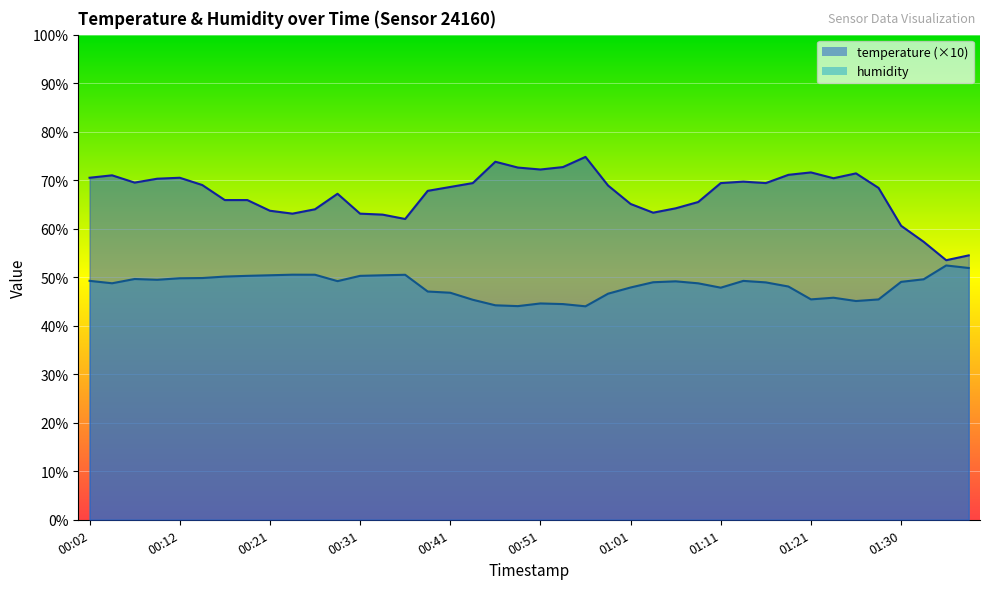

Which series has the largest total across all categories?

temperature